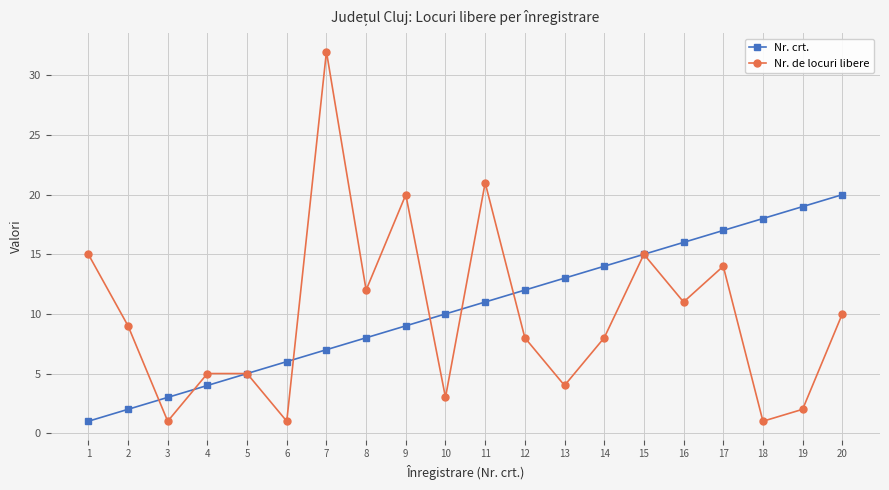

Rank the series by their maximum value, from highest to lowest.

Nr. de locuri libere, Nr. crt.